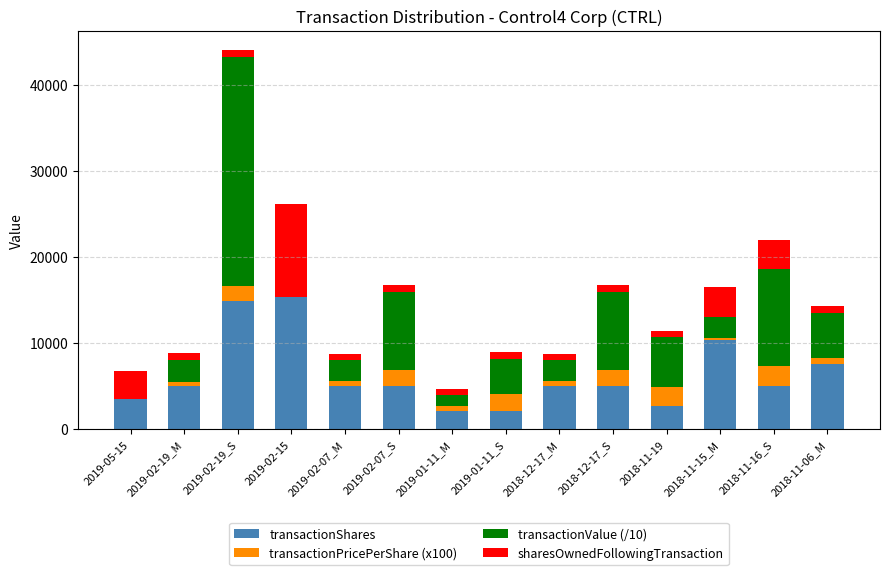

At which category is the sum across all series the highest?

2019-02-19_S